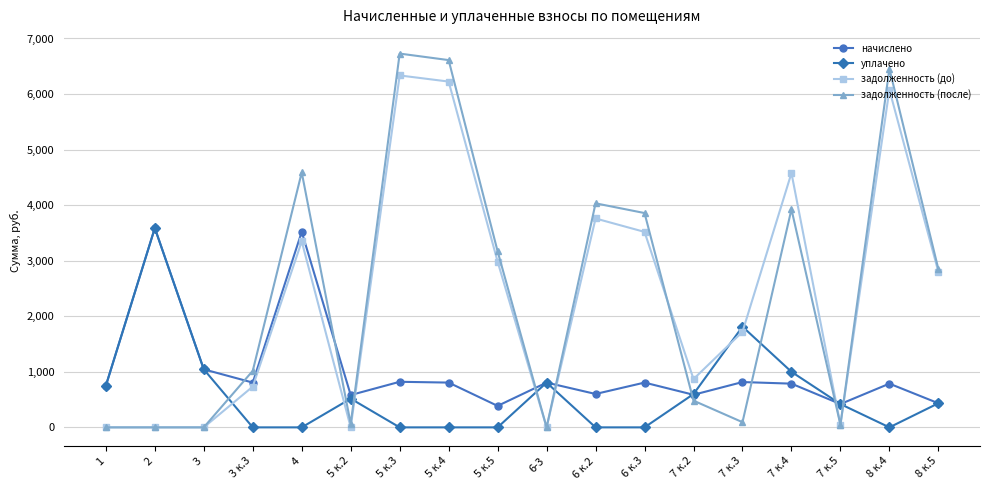

Is the value of задолженность (после) at 3 greater than the value of начислено at 4?

No